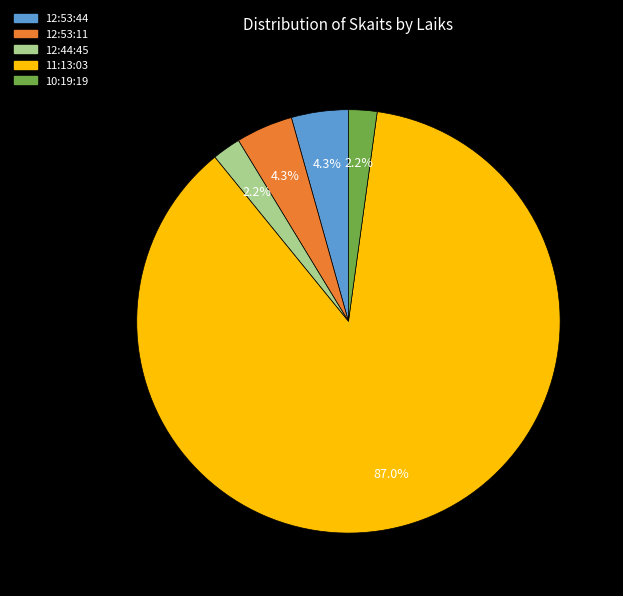

Which category accounts for the majority?

11:13:03